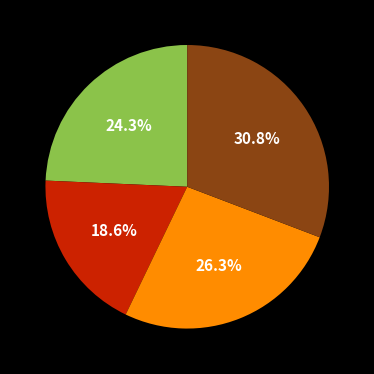

Is there a majority slice in this chart?

No